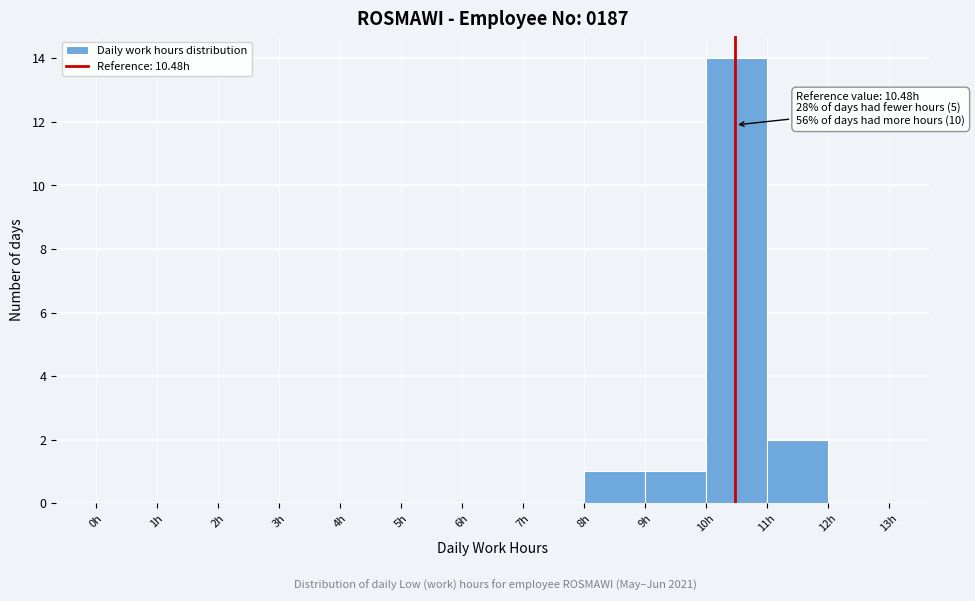

Which range on the x-axis has the tallest bar?

10 to 11